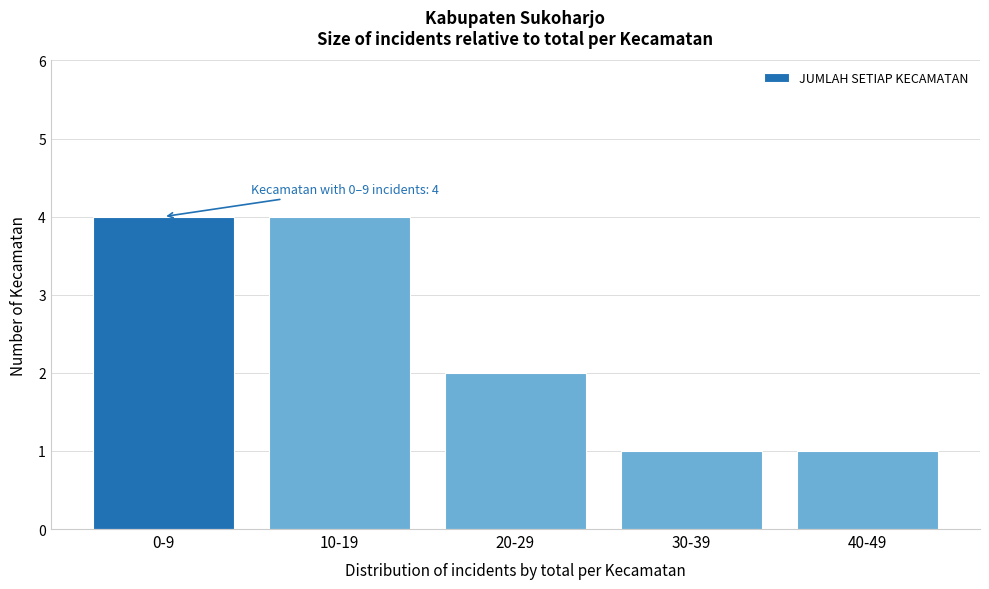

Reading left to right, list all the values displayed in this chart.

4	4	2	1	1